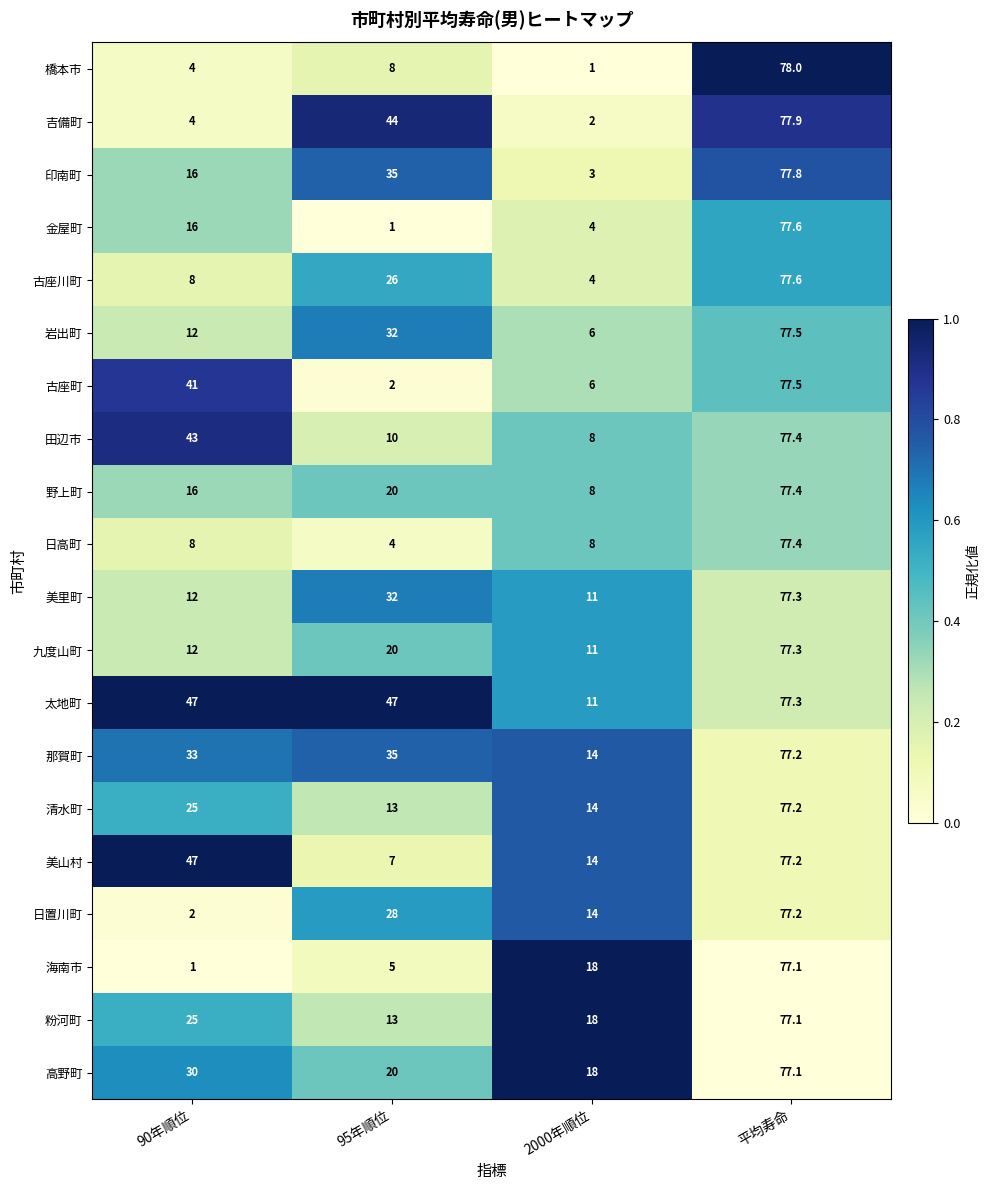

What is the total value across all series at 95年順位?

402.0